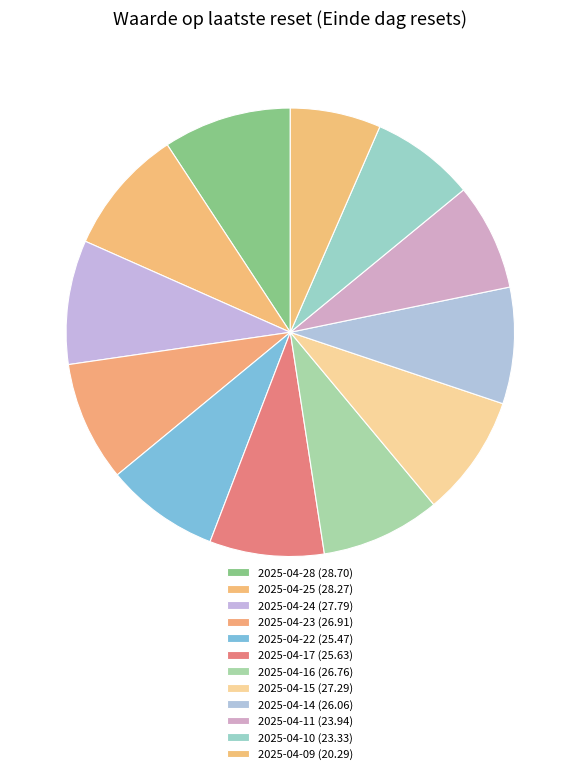

What is the ratio of the value at 2025-04-15 to the value at 2025-04-25?

1.0